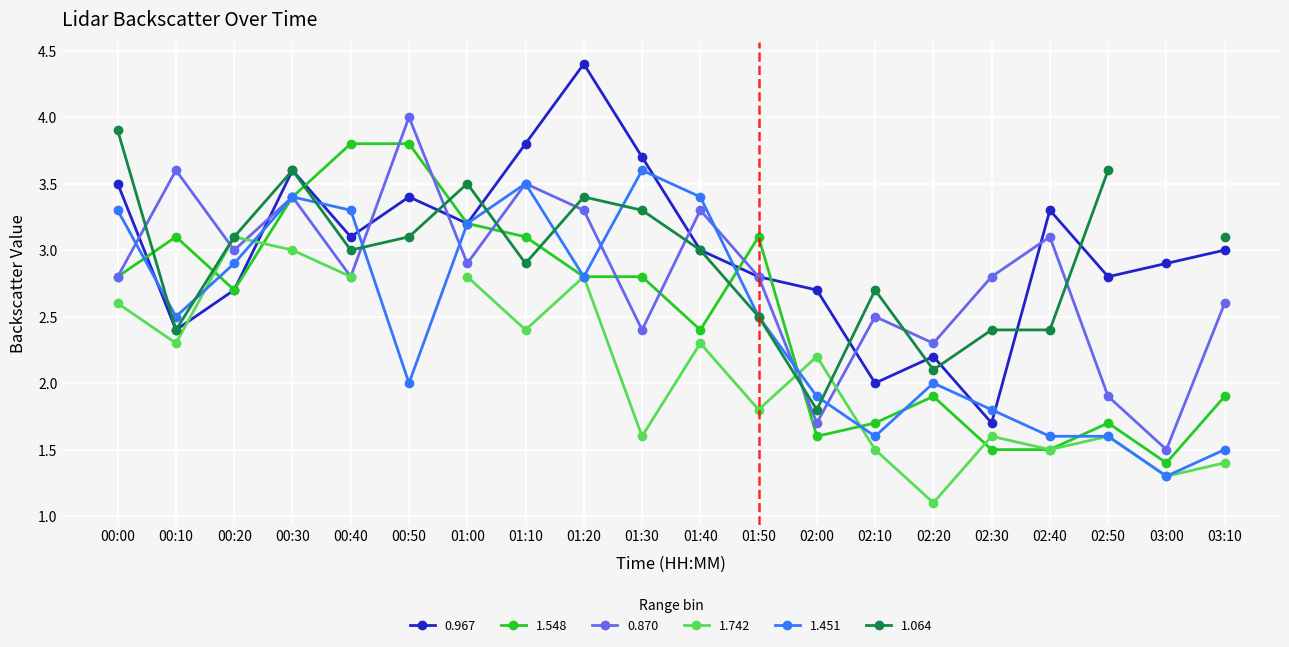

Is the value of 0.870 at 01:50 greater than the value of 1.451 at 00:00?

No